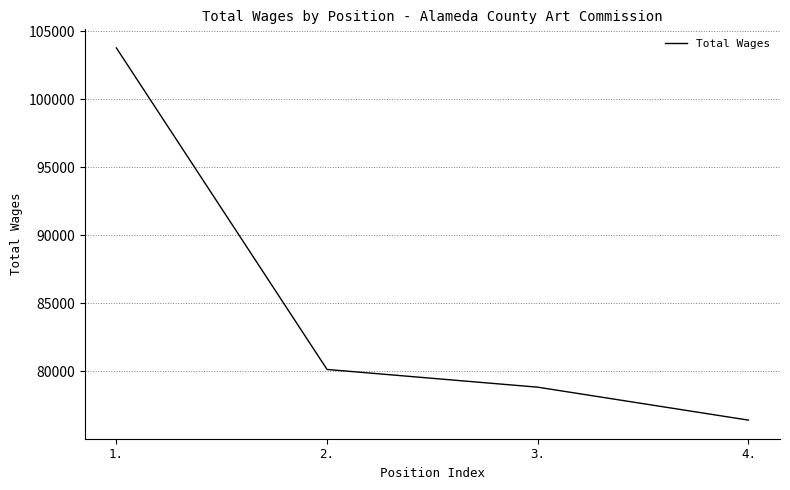

Is it true that the value at 1. is 103769?

True